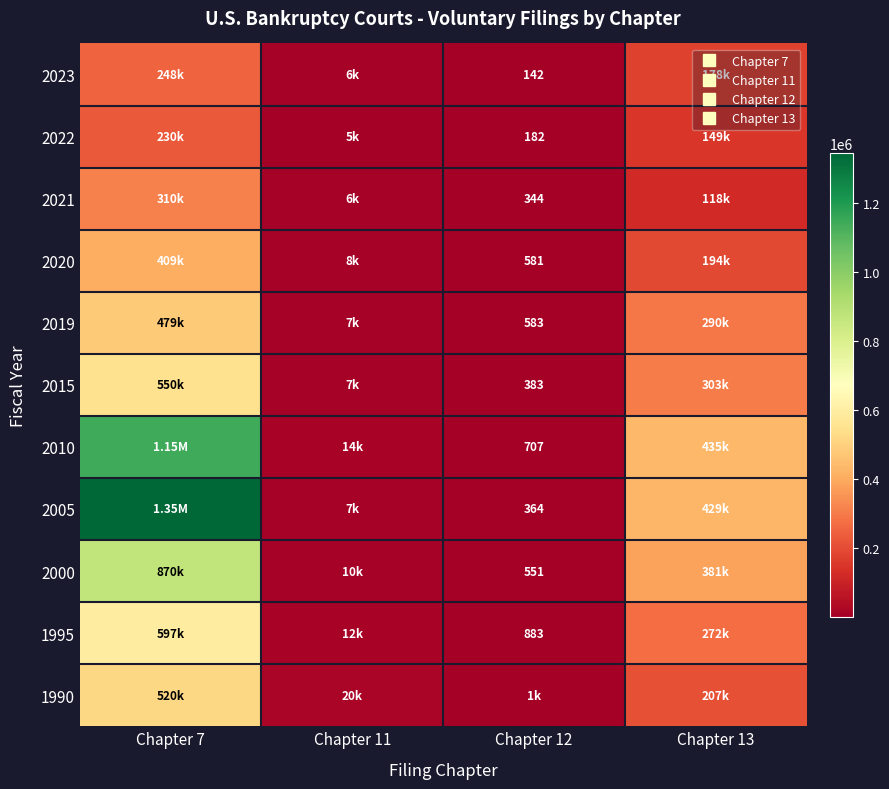

How many data points does each series have?

4